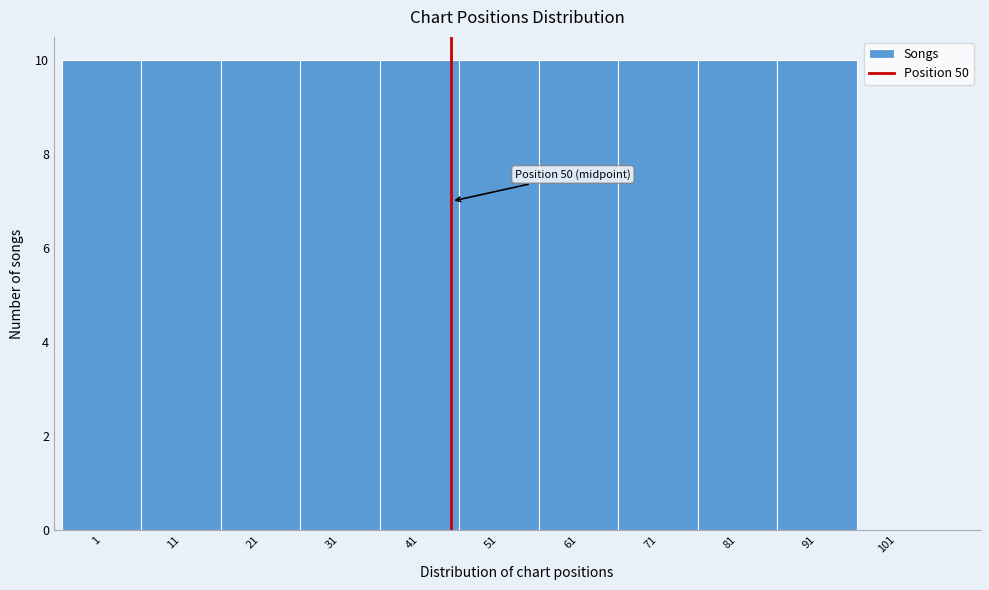

Reading left to right, what are all the values shown in this chart?

1=10	11=10	21=10	31=10	41=10	51=10	61=10	71=10	81=10	91=10	101=0